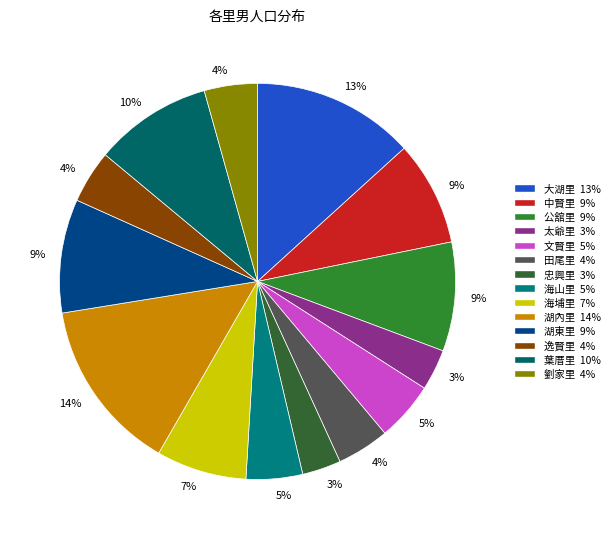

To the nearest percent, what is the difference between the largest and smallest slice percentages?

11%